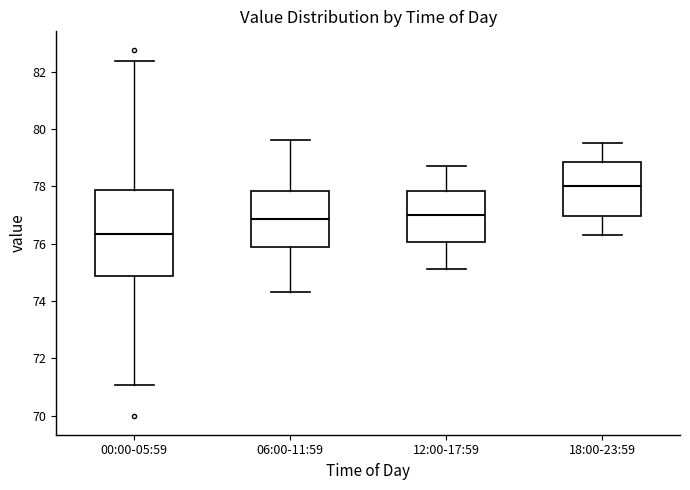

Where does the median line of the box for 06:00-11:59 sit on the y-axis? The values are not printed on the chart, so give them approximately, as read against the axis.

76.8